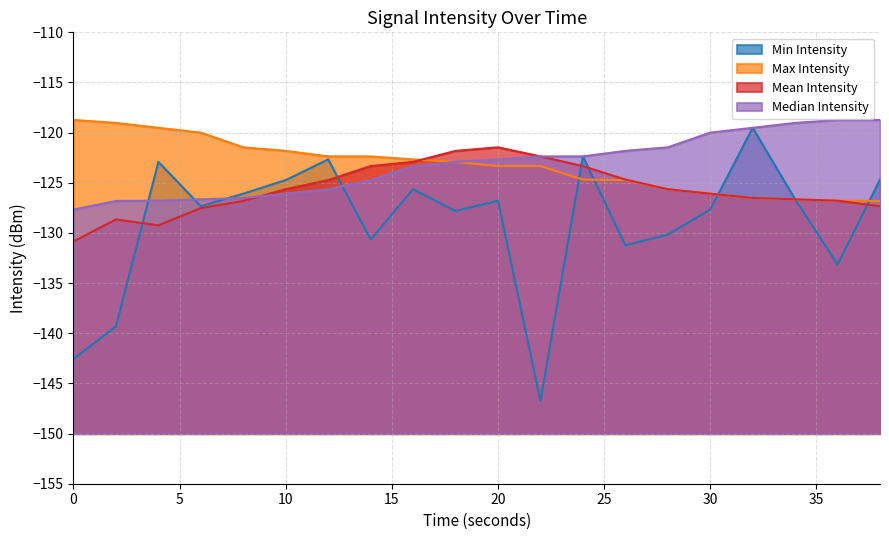

What is the lowest value of the Min Intensity series?

-146.7